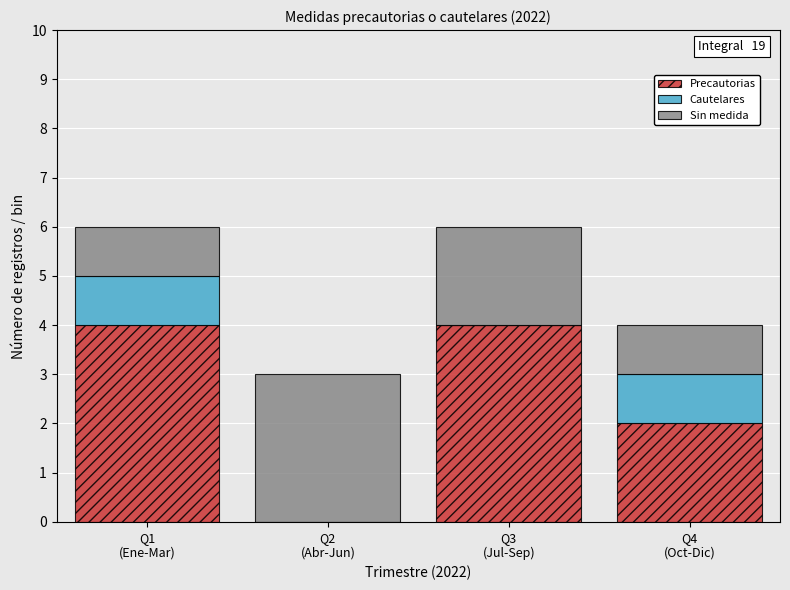

What is the maximum value for Precautorias?

4